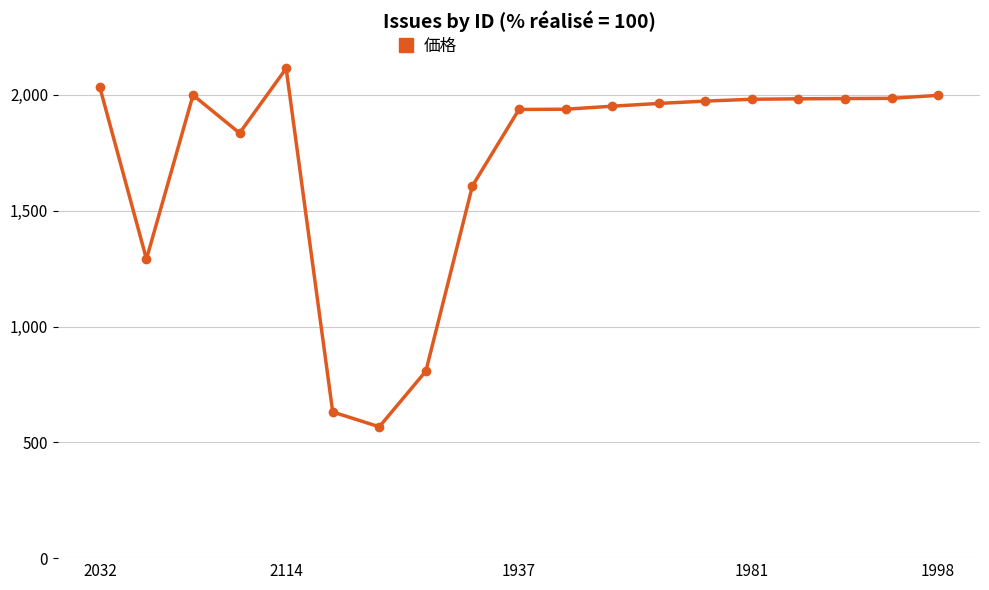

What is the difference between the second highest and minimum values?

1465